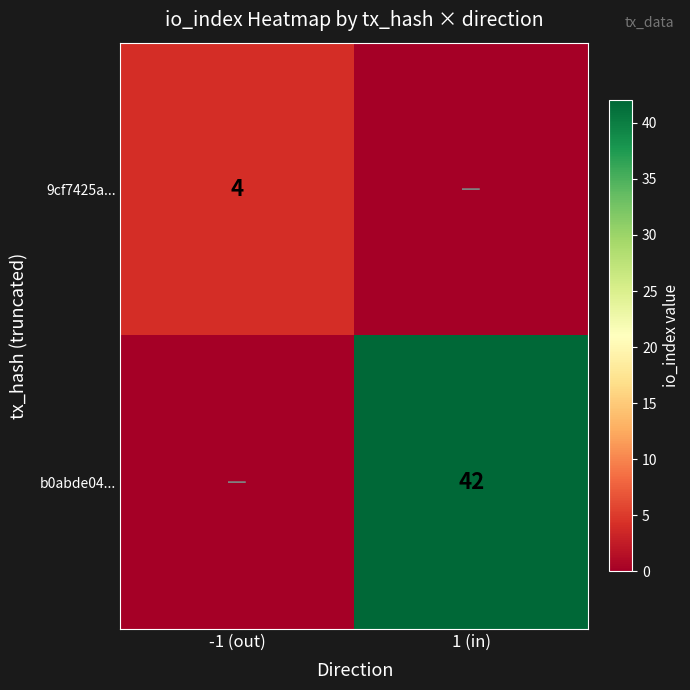

The 9cf7425a... series shows 4 at -1 (out). True or false?

True